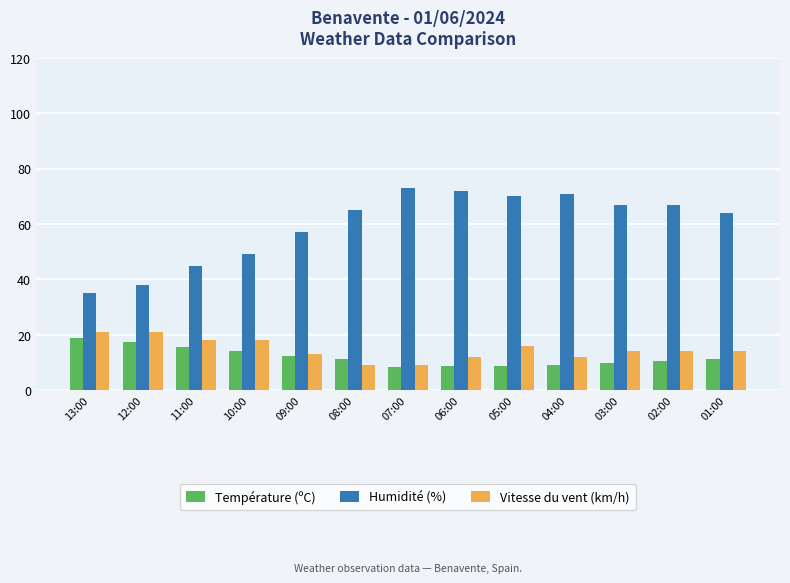

What is the difference between the Vitesse du vent (km/h) values at 12:00 and 03:00?

7.0